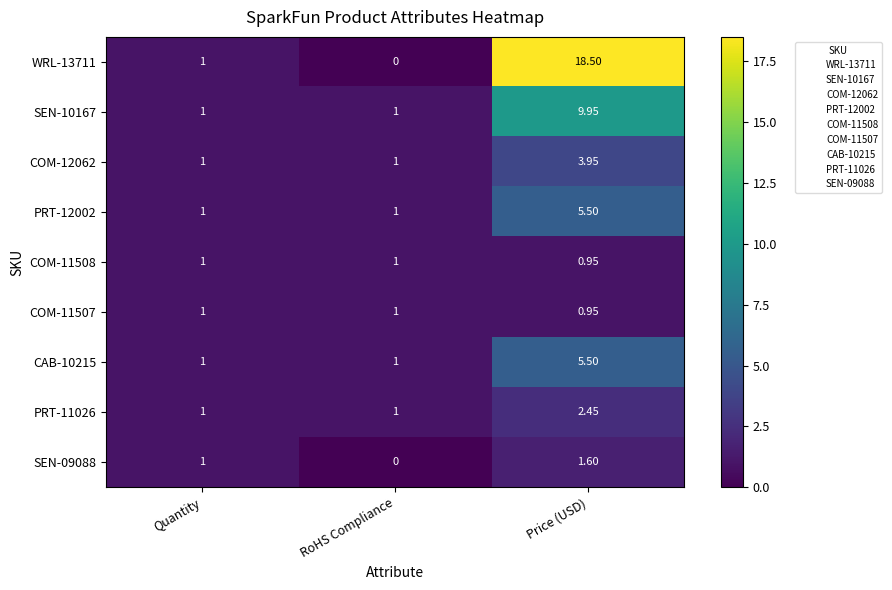

At which category is the sum across all series the highest?

Price (USD)